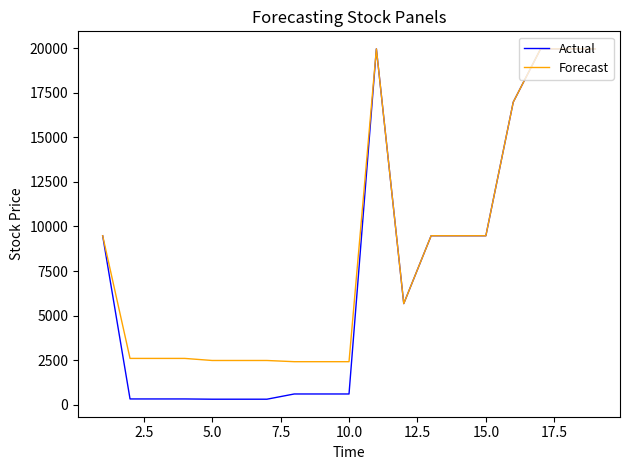

Which series has the largest range (max minus min)?

Actual